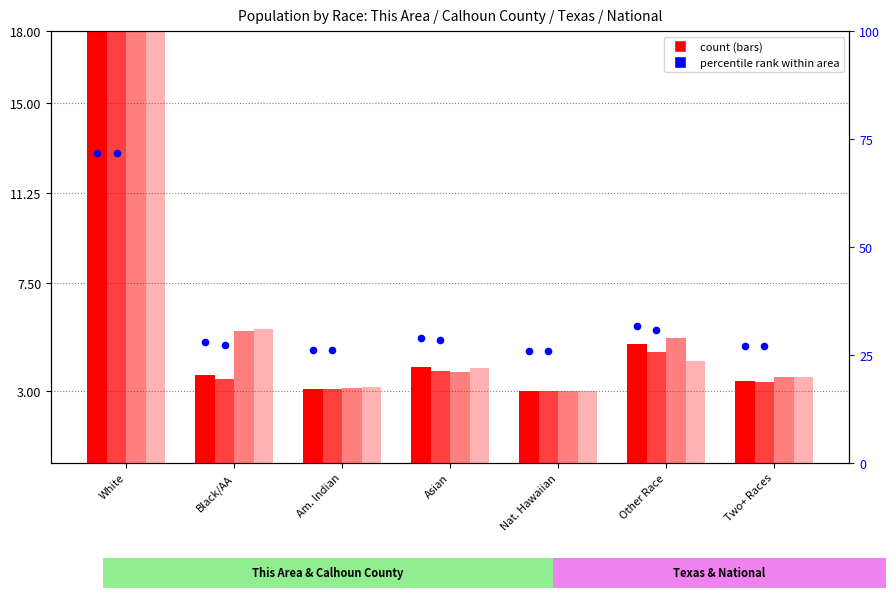

Which series reaches the minimum Y coordinate?

This Area